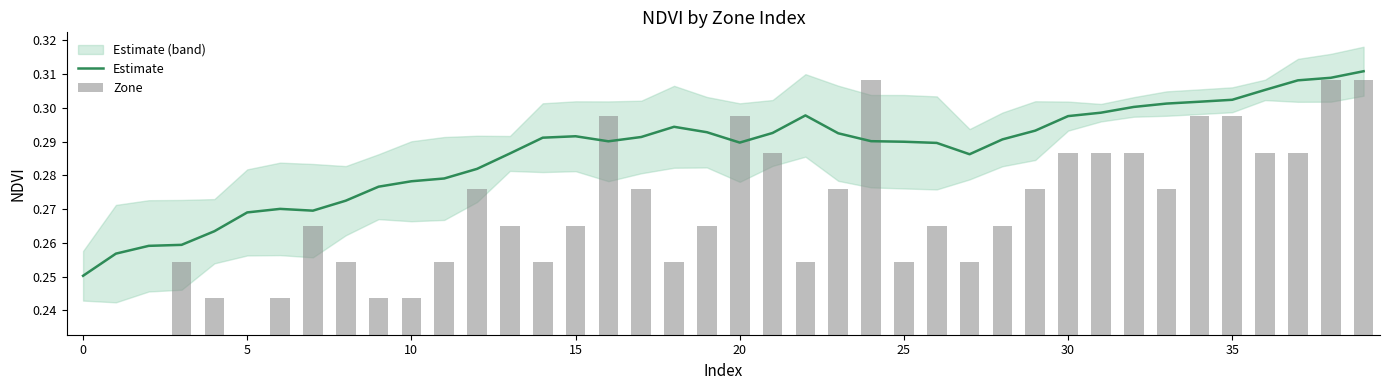

Which series changed the most between 21 and 25?

Zone